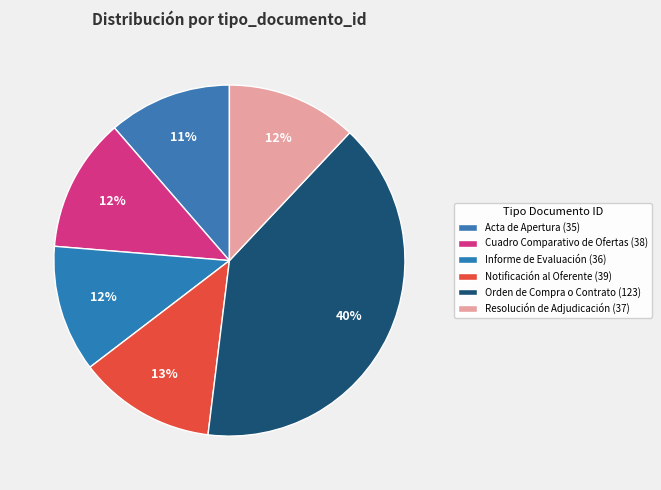

What is the smallest slice in the pie chart?

Acta de Apertura